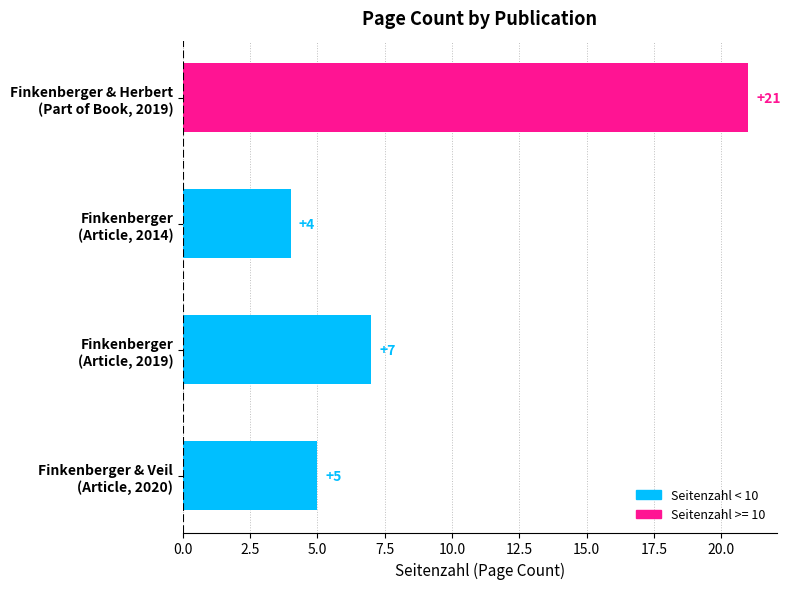

Reading bottom to top, list all the values displayed in this chart.

5	7	4	21